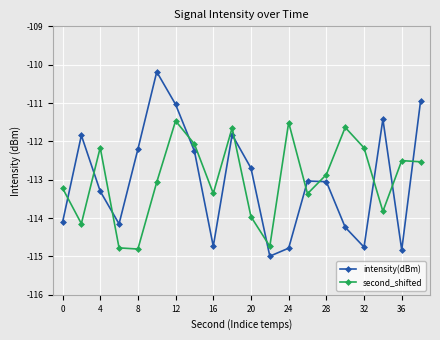

Which series has the widest spread of values?

intensity(dBm)